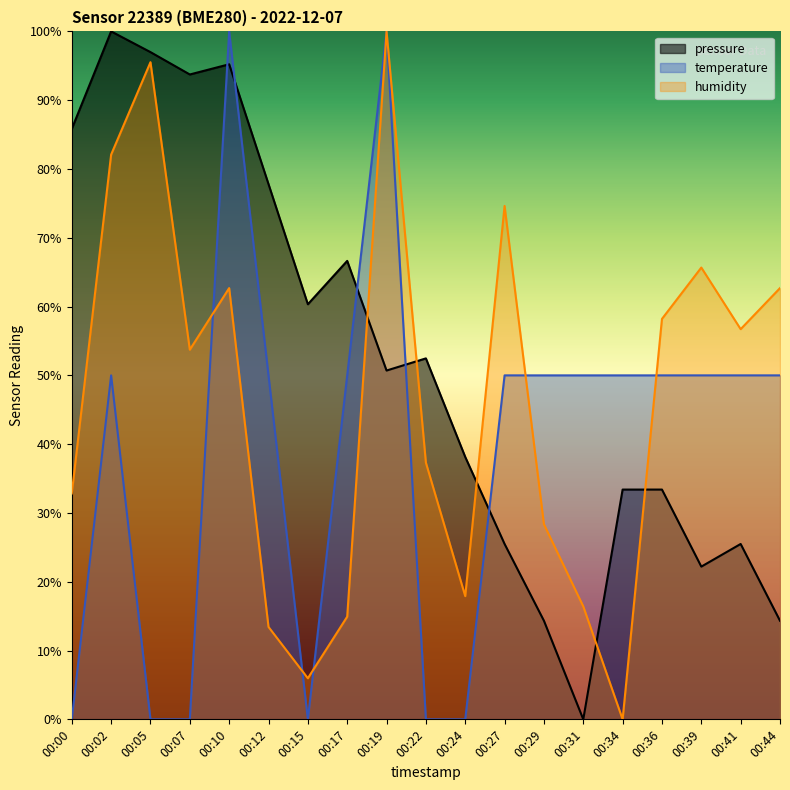

Where do temperature and pressure first cross each other?

00:07 and 00:10